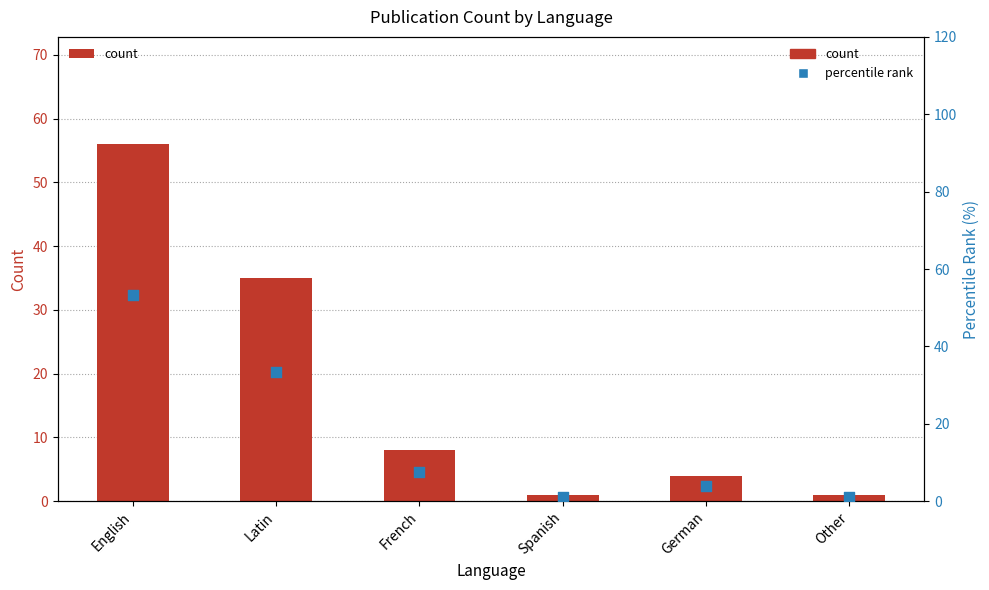

Which series has the largest Y range (max minus min)?

count